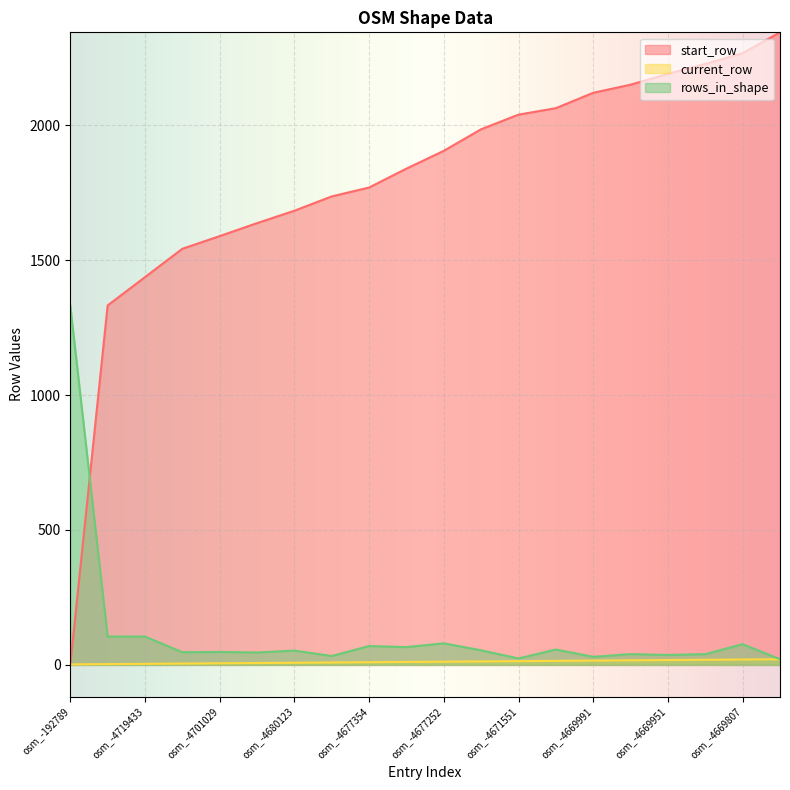

How many lines are shown in the chart?

3